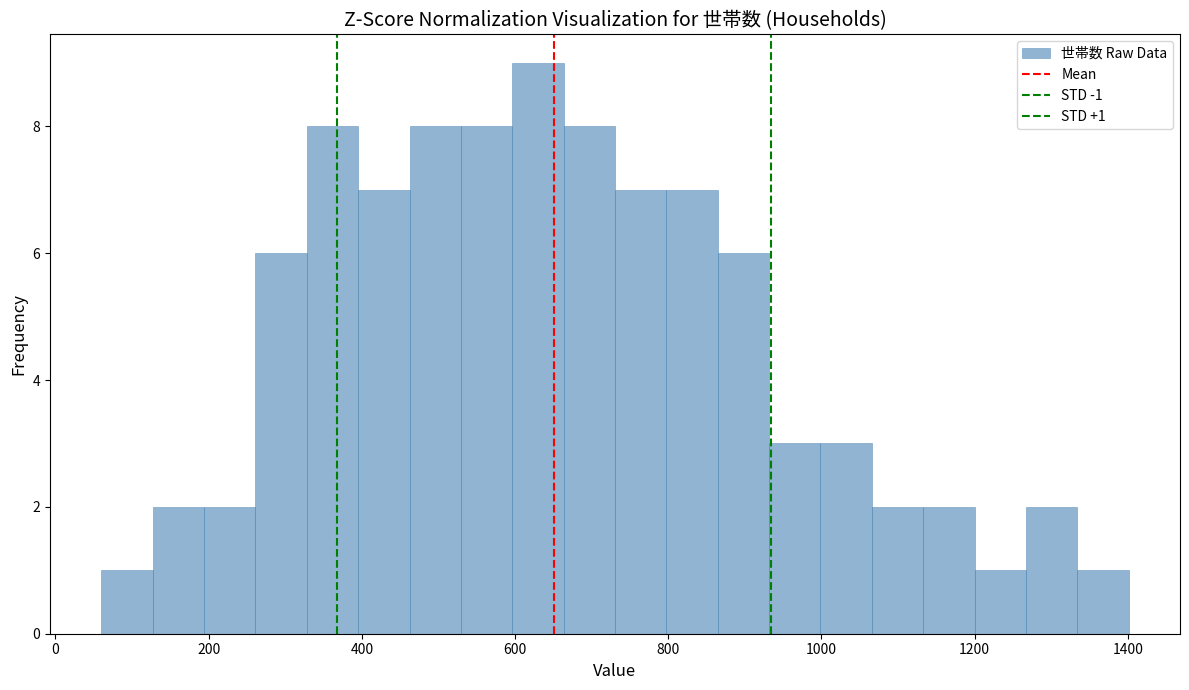

Read against the x-axis, roughly where is the centre of the tallest bar?

620